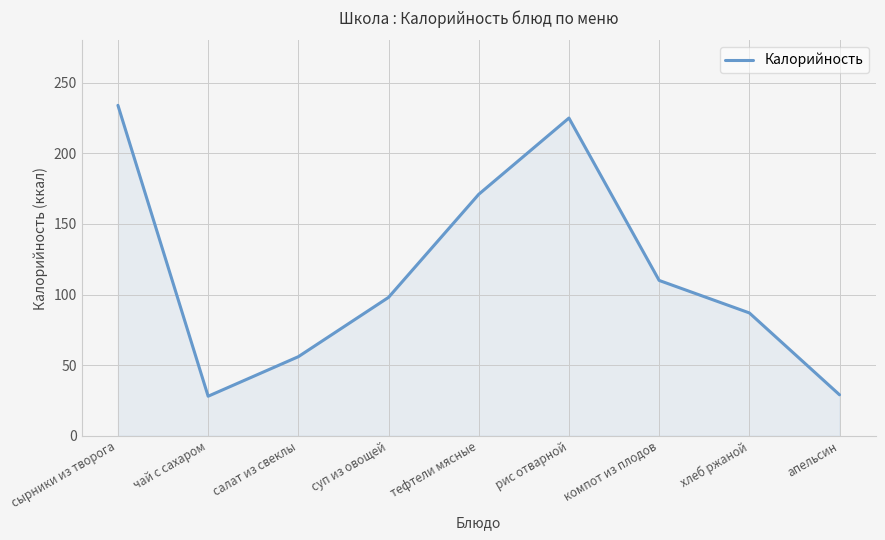

At which label is the value closest to 131?

компот из плодов